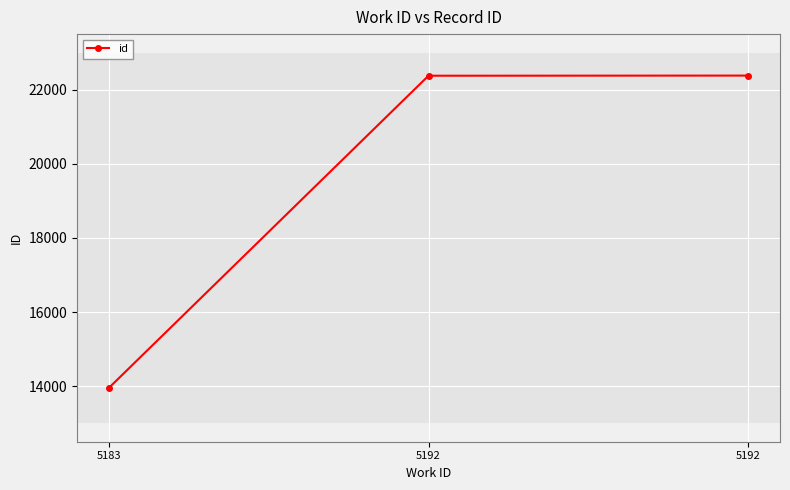

The chart shows a value of 39691 at 5192. True or false?

False